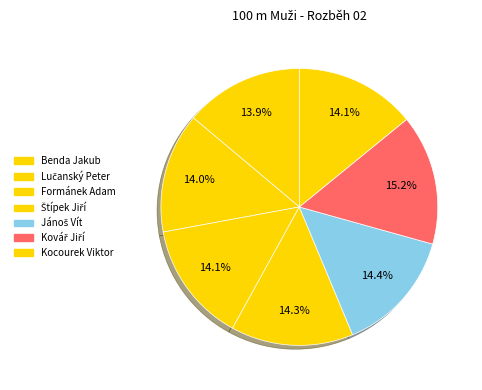

Is there any slice that represents more than half of the pie?

No